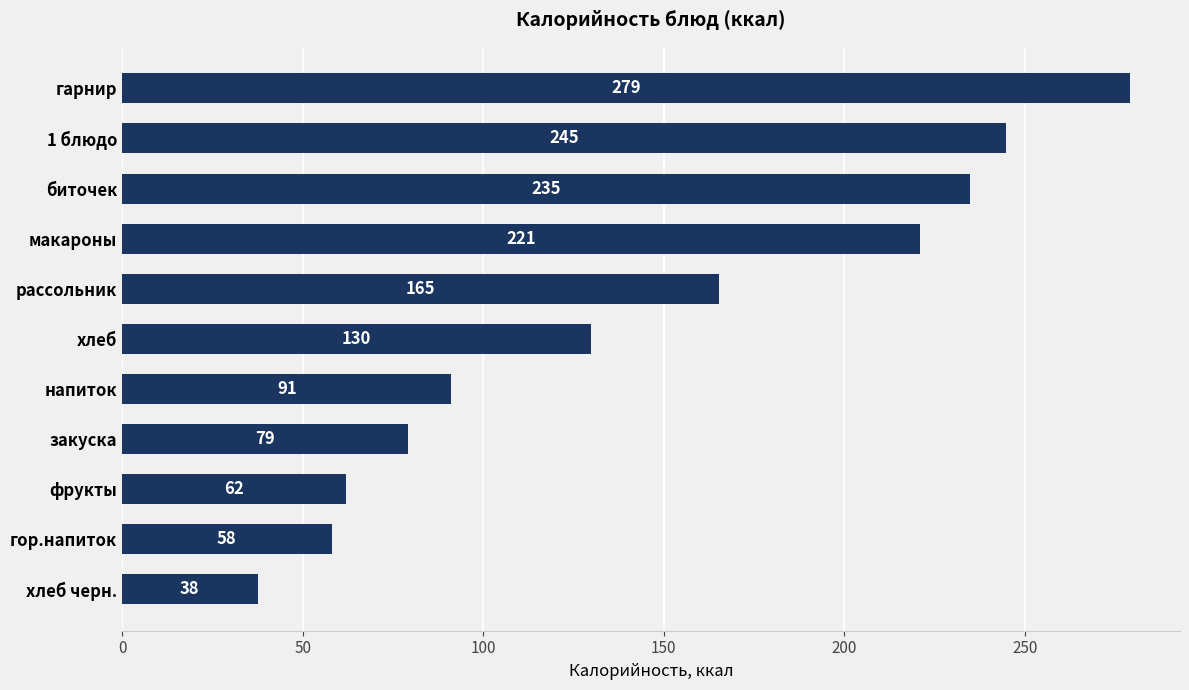

Which has a higher value, рассольник or напиток?

рассольник